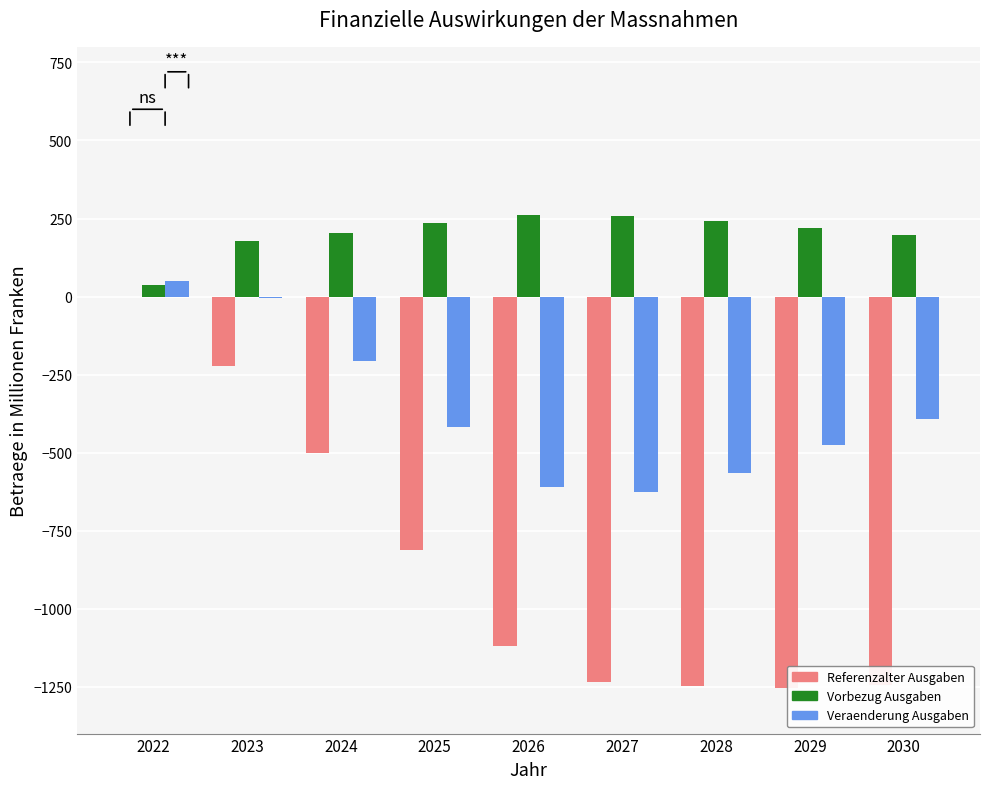

What is the total value across all series at 2026?

-1470